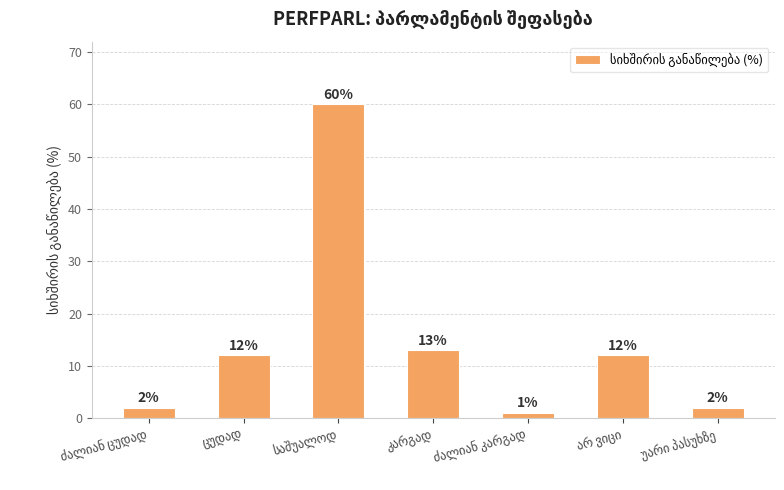

Does the chart contain stacked bars?

No